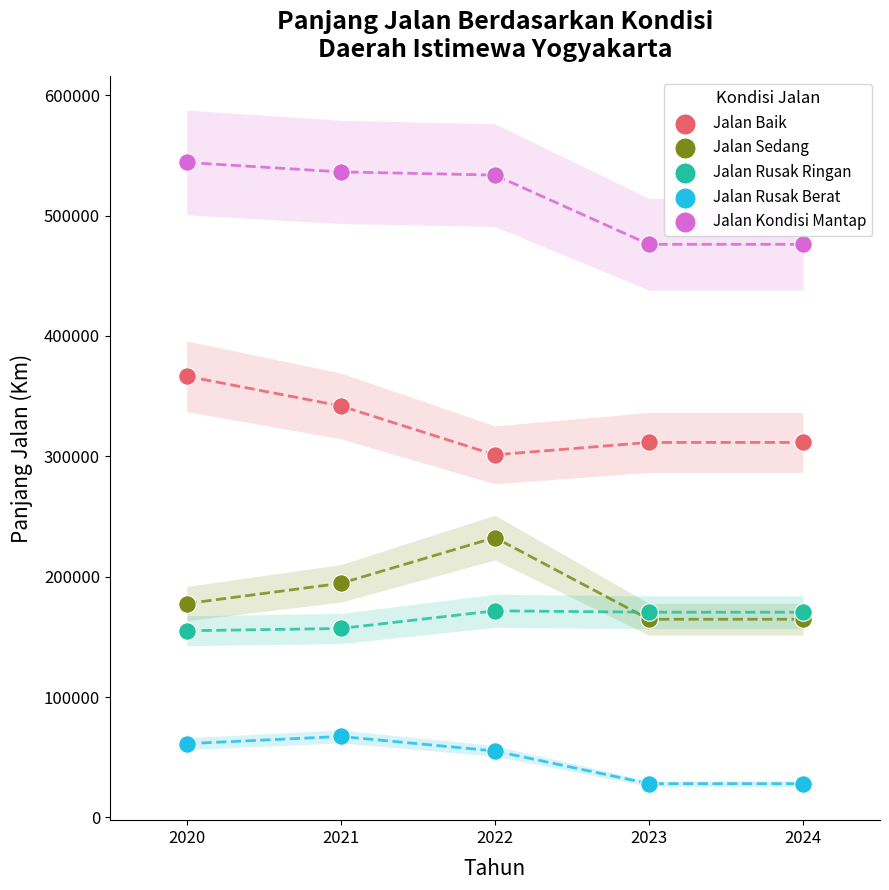

Which series reaches the maximum Y coordinate?

Jalan Kondisi Mantap